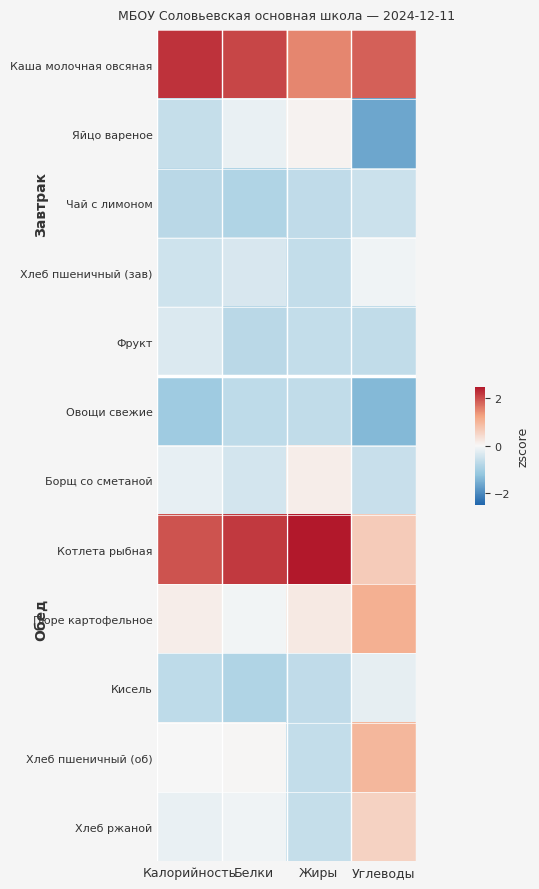

Reading left to right, extract all data points from this chart.

Каша молочная овсяная: Калорийность=2.2	Белки=2.1	Жиры=1.5	Углеводы=1.8
Яйцо вареное: Калорийность=-0.6	Белки=-0.2	Жиры=0.1	Углеводы=-1.7
Чай с лимоном: Калорийность=-0.7	Белки=-0.9	Жиры=-0.7	Углеводы=-0.5
Хлеб пшеничный (зав): Калорийность=-0.5	Белки=-0.4	Жиры=-0.6	Углеводы=-0.1
Фрукт: Калорийность=-0.3	Белки=-0.7	Жиры=-0.6	Углеводы=-0.6
Овощи свежие: Калорийность=-1.1	Белки=-0.7	Жиры=-0.7	Углеводы=-1.4
Борщ со сметаной: Калорийность=-0.2	Белки=-0.4	Жиры=0.1	Углеводы=-0.6
Котлета рыбная: Калорийность=2.0	Белки=2.2	Жиры=2.6	Углеводы=0.7
Пюре картофельное: Калорийность=0.1	Белки=-0.1	Жиры=0.2	Углеводы=1.1
Кисель: Калорийность=-0.7	Белки=-0.9	Жиры=-0.7	Углеводы=-0.2
Хлеб пшеничный (об): Калорийность=-0.0	Белки=0.0	Жиры=-0.6	Углеводы=1.0
Хлеб ржаной: Калорийность=-0.2	Белки=-0.1	Жиры=-0.6	Углеводы=0.6